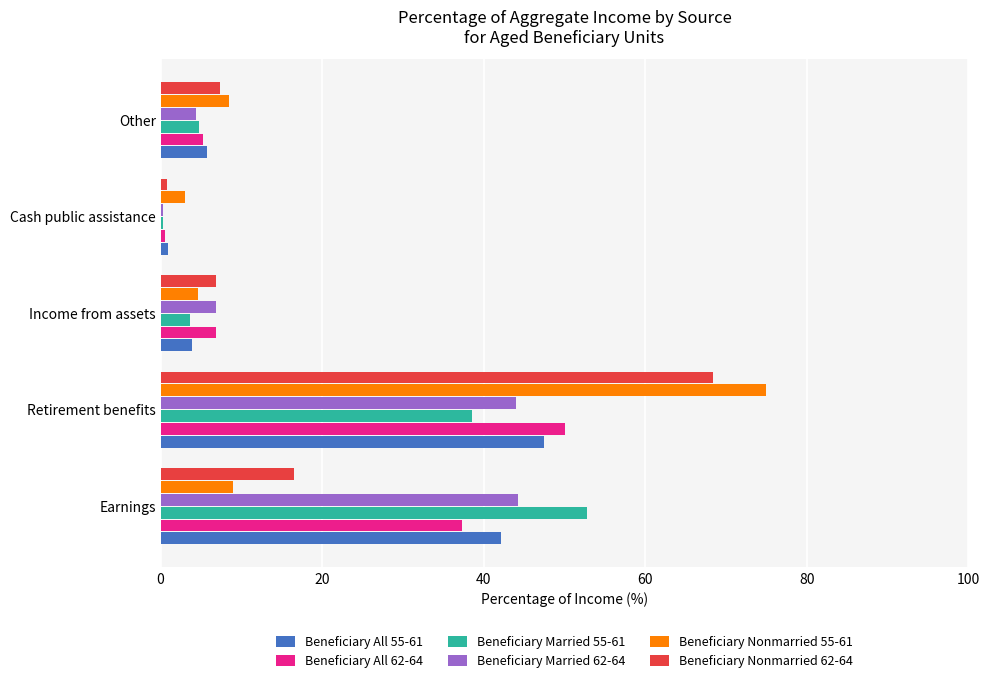

What is the difference between the maximum and second lowest values in the Beneficiary Nonmarried 62-64 series?

61.5